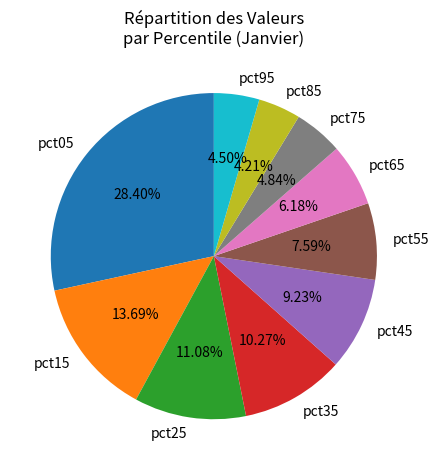

Is it true that pct15 is 7% of the pie?

False